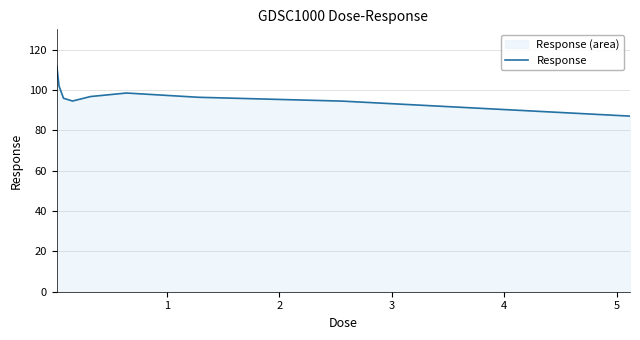

What is the maximum value shown in the chart?

111.8